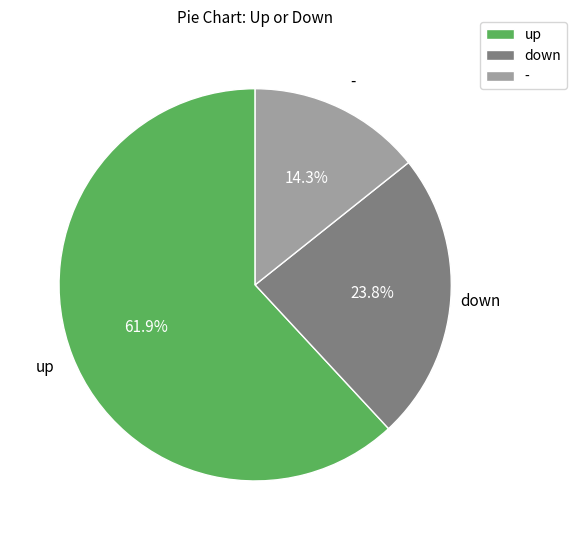

The up slice represents 62% of the pie. True or false?

True